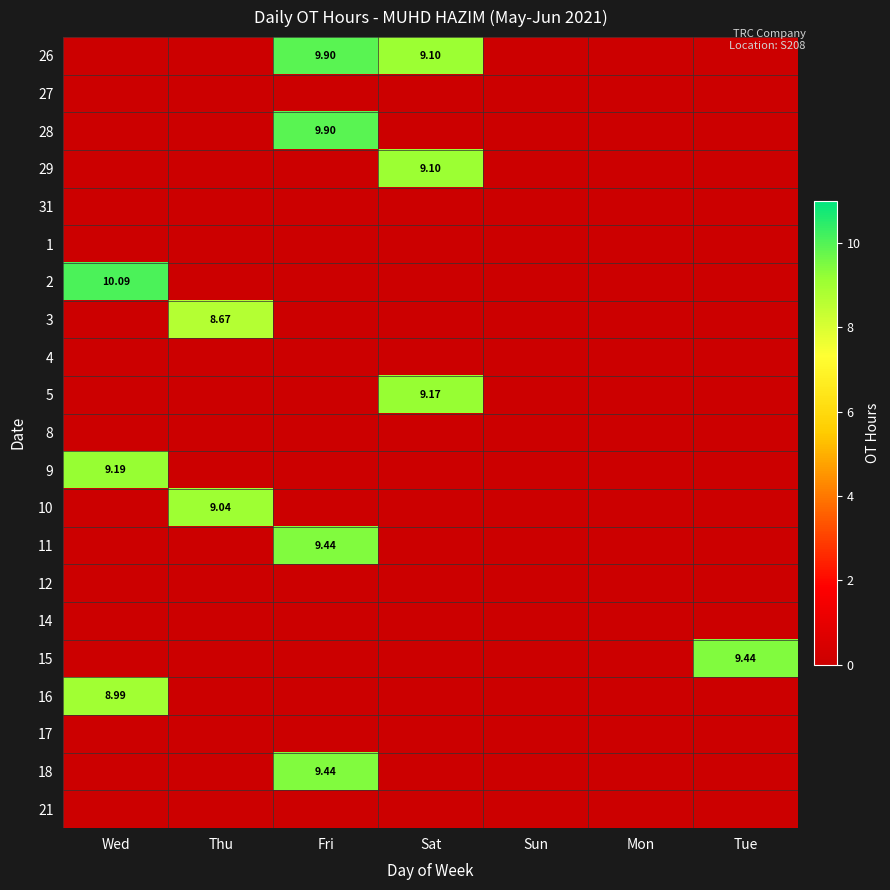

List the series in order of their peak value, highest first.

2, 26, 28, 11, 15, 18, 9, 5, 29, 10, 16, 3, 27, 31, 1, 4, 8, 12, 14, 17, 21